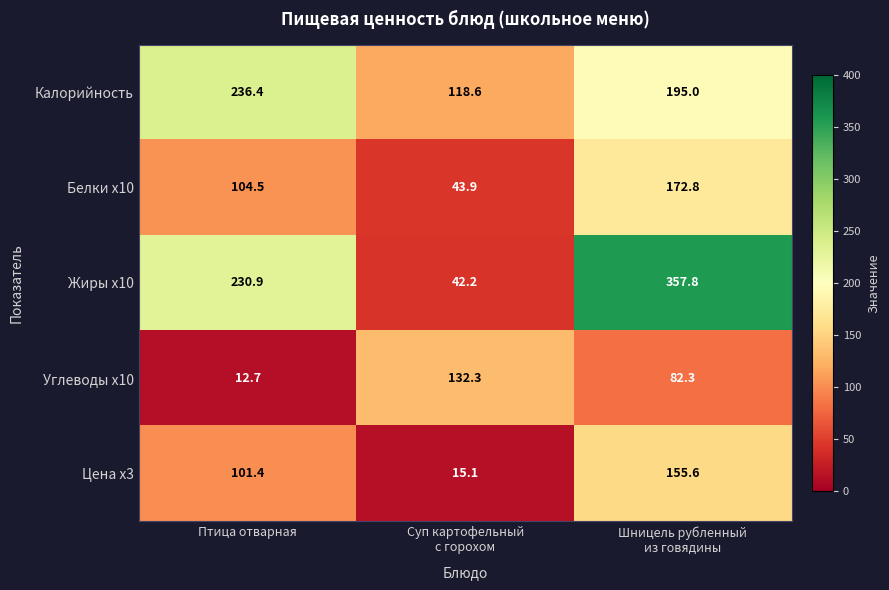

Reading left to right, list all the values displayed in this chart.

Калорийность: 236.4	118.6	195.0
Белки x10: 104.5	43.9	172.8
Жиры x10: 230.9	42.2	357.8
Углеводы x10: 12.7	132.3	82.3
Цена x3: 101.4	15.1	155.6